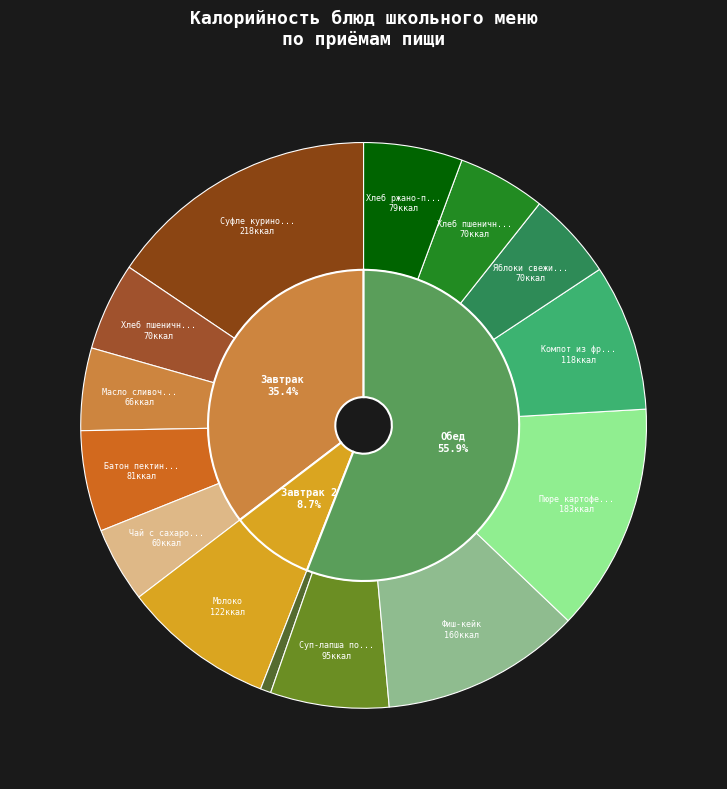

What is the smallest slice in the pie chart?

Огурцы свежие